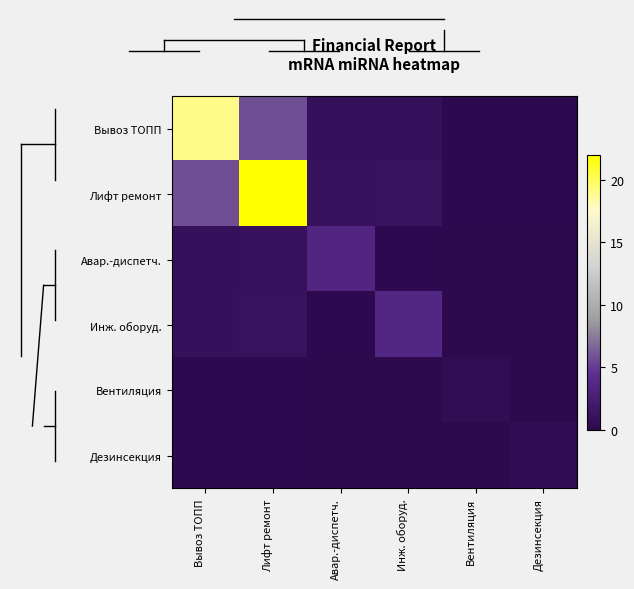

Reading left to right, list all the values displayed in this chart.

Вывоз ТОПП: Вывоз ТОПП=19.0	Лифт ремонт=5.7	Авар.-диспетч.=0.9	Инж. оборуд.=0.9	Вентиляция=0.1	Дезинсекция=0.1
Лифт ремонт: Вывоз ТОПП=5.7	Лифт ремонт=22.0	Авар.-диспетч.=1.0	Инж. оборуд.=1.1	Вентиляция=0.1	Дезинсекция=0.1
Авар.-диспетч.: Вывоз ТОПП=0.9	Лифт ремонт=1.0	Авар.-диспетч.=3.3	Инж. оборуд.=0.2	Вентиляция=0.0	Дезинсекция=0.0
Инж. оборуд.: Вывоз ТОПП=0.9	Лифт ремонт=1.1	Авар.-диспетч.=0.2	Инж. оборуд.=3.6	Вентиляция=0.0	Дезинсекция=0.0
Вентиляция: Вывоз ТОПП=0.1	Лифт ремонт=0.1	Авар.-диспетч.=0.0	Инж. оборуд.=0.0	Вентиляция=0.5	Дезинсекция=0.0
Дезинсекция: Вывоз ТОПП=0.1	Лифт ремонт=0.1	Авар.-диспетч.=0.0	Инж. оборуд.=0.0	Вентиляция=0.0	Дезинсекция=0.4